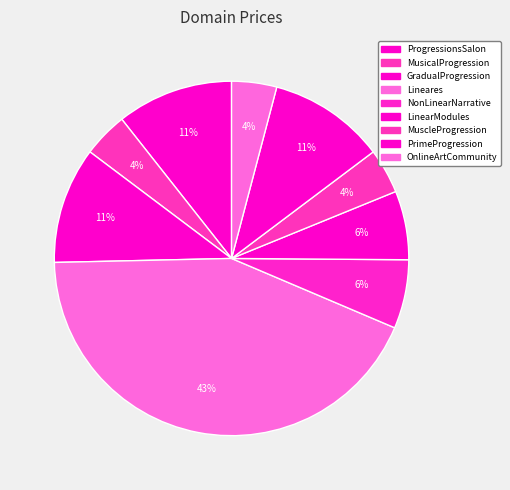

To the nearest percent, what is the difference between the largest and smallest slice percentages?

39%